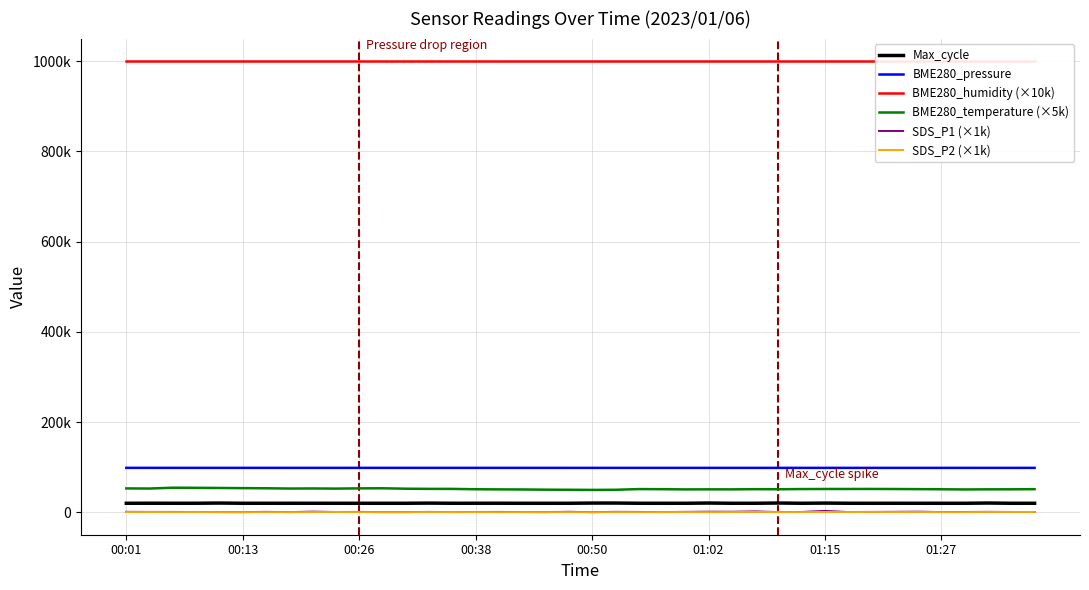

What is the greatest value displayed?

1000000.0